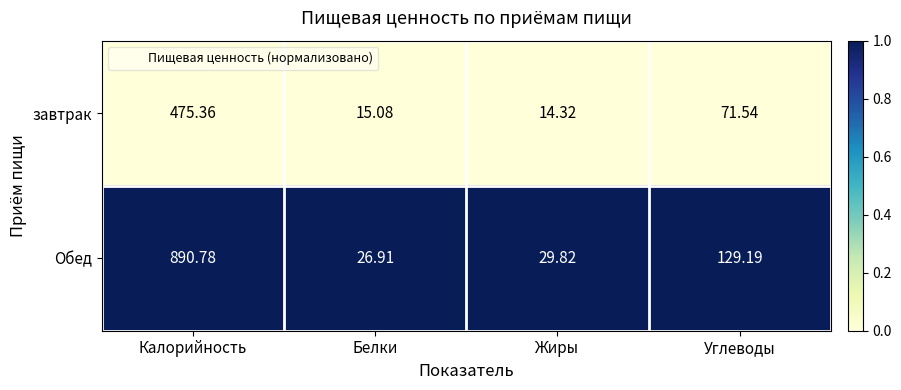

At which label is Обед closest to 458?

Углеводы